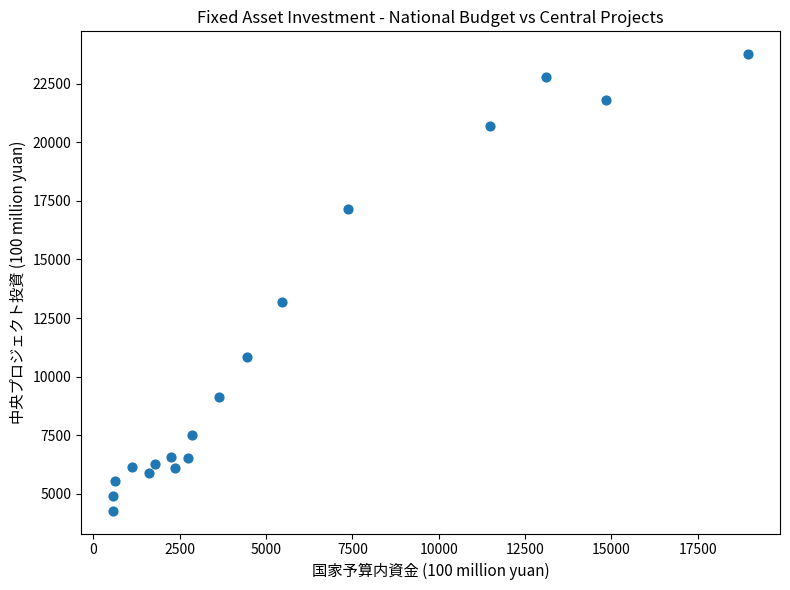

What is the range of X values (max minus min)?

18389.7